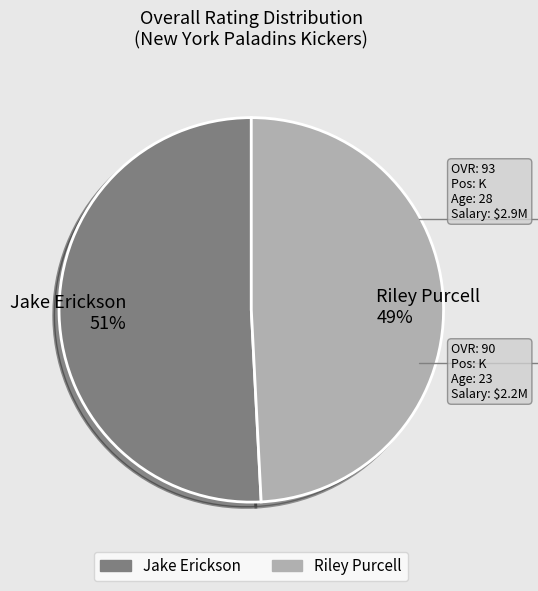

True or false: Jake Erickson accounts for 56% of the total.

False